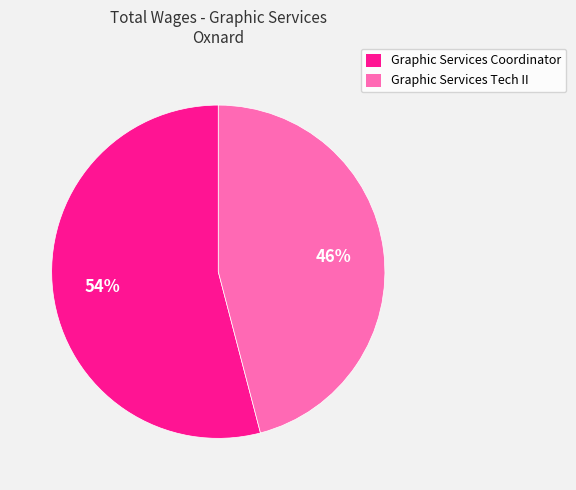

Count the number of slices in the pie.

2